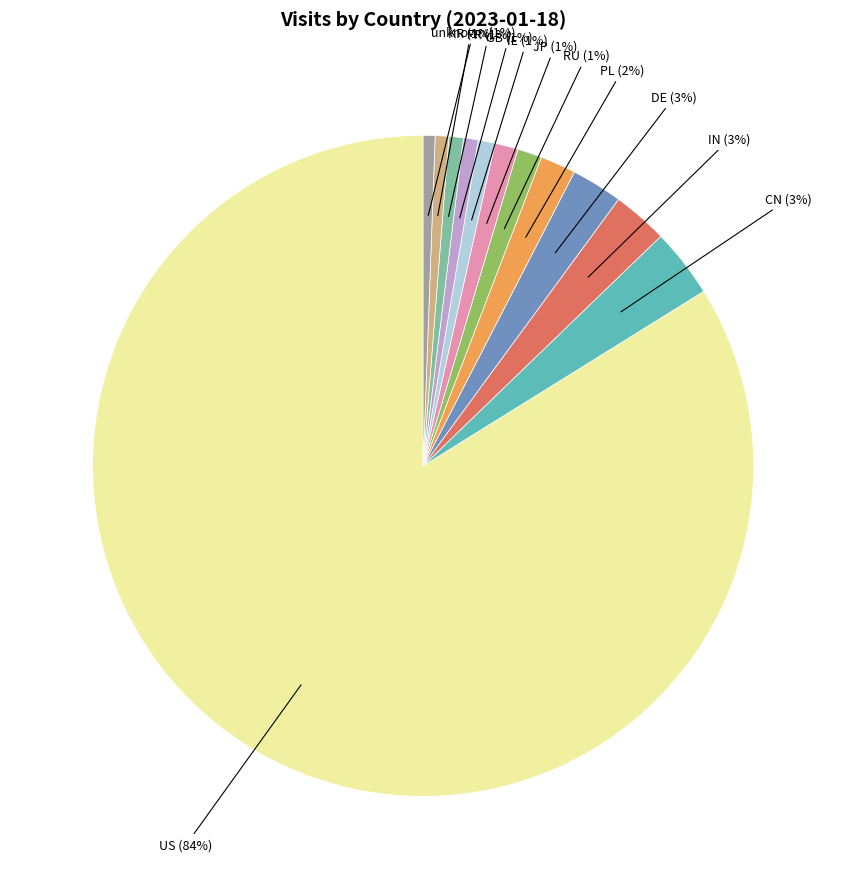

Is the sum of JP and FR greater than half?

No